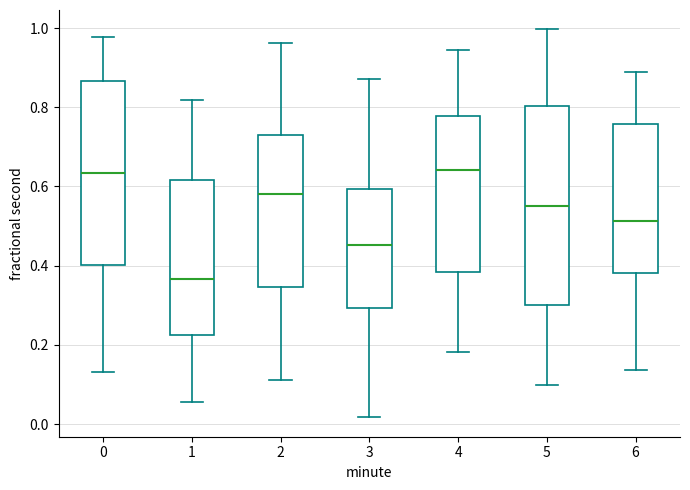

Which box has the lowest median line?

1